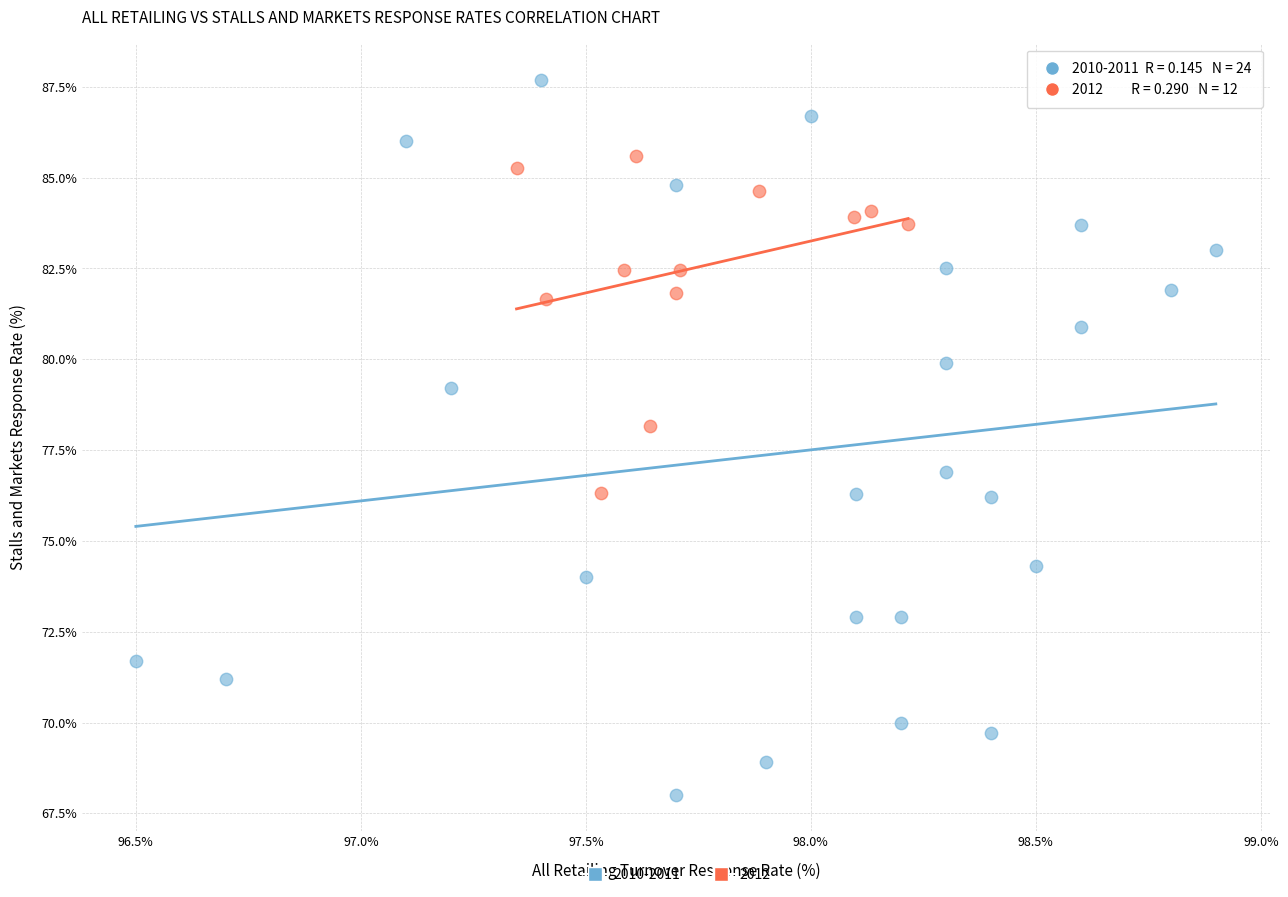

Which series contains the highest Y value?

2010-2011